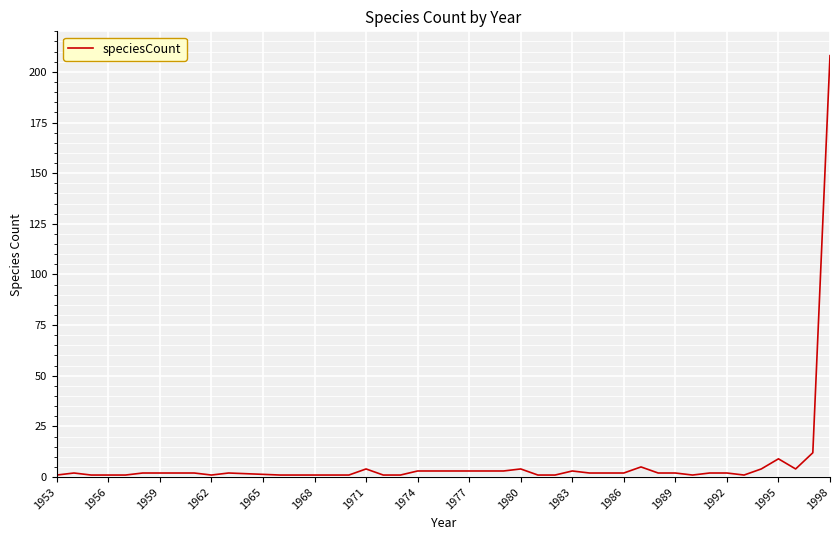

What is the difference between the maximum and minimum values?

207